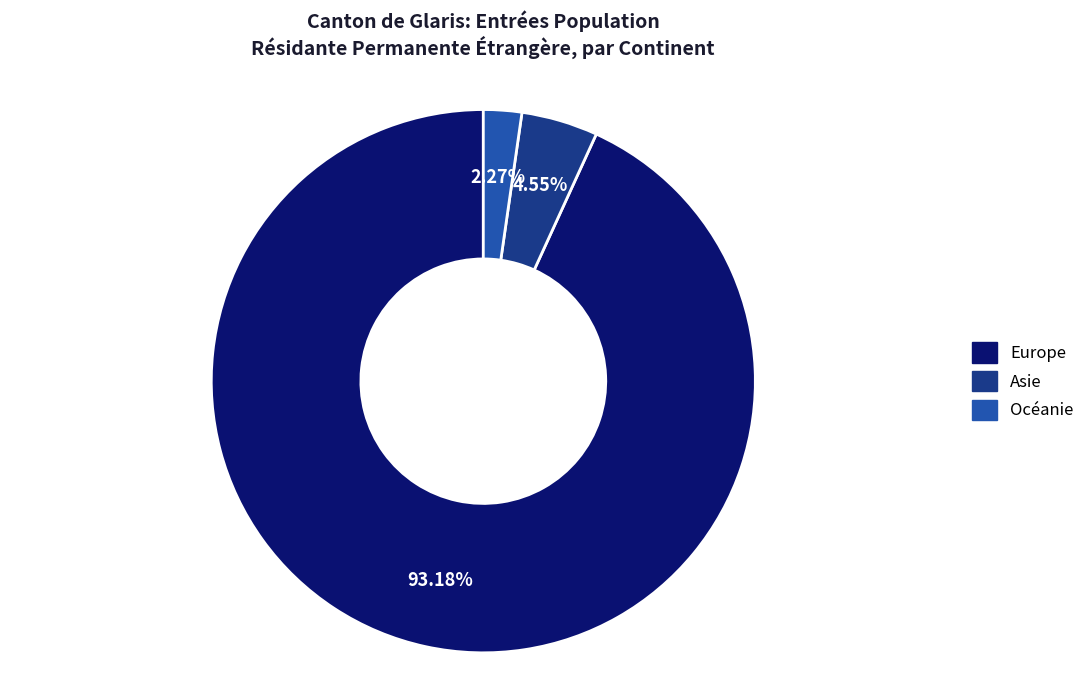

Is there any slice that represents more than half of the pie?

Yes